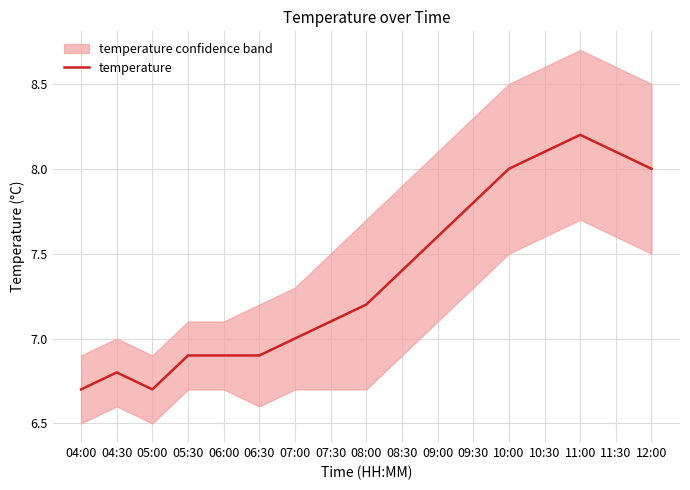

What position from the left is 09:00?

11